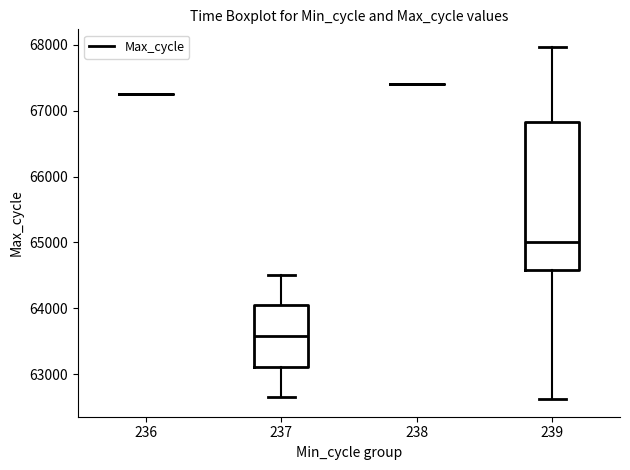

Reading left to right, transcribe this box plot: for each box, give where its median line is, the range the box spans, and where its two whiskers end, as read against the y-axis. The values are not printed on the chart, so give them approximately, as read against the axis.

236: box collapsed to a line at 67200, whiskers 67200 to 67200
237: median 63600, box 63100 to 64000, whiskers 62700 to 64500
238: box collapsed to a line at 67400, whiskers 67400 to 67400
239: median 65000, box 64600 to 66800, whiskers 62600 to 68000